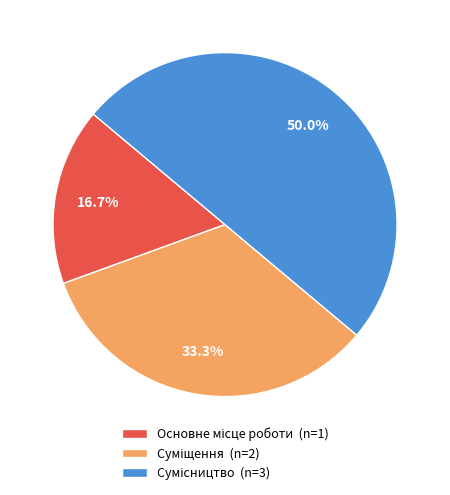

Combined, do Основне місце роботи and Сумісництво account for over 50%?

Yes